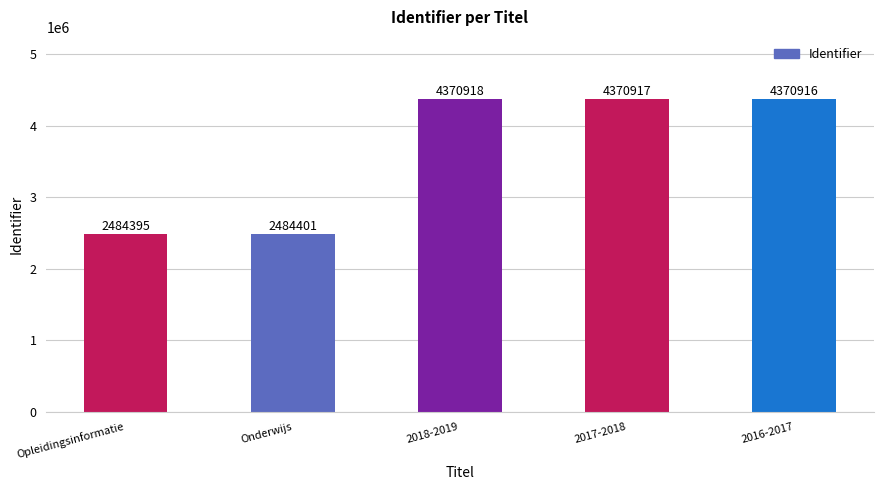

Are the bars grouped side by side (vs. stacked)?

No